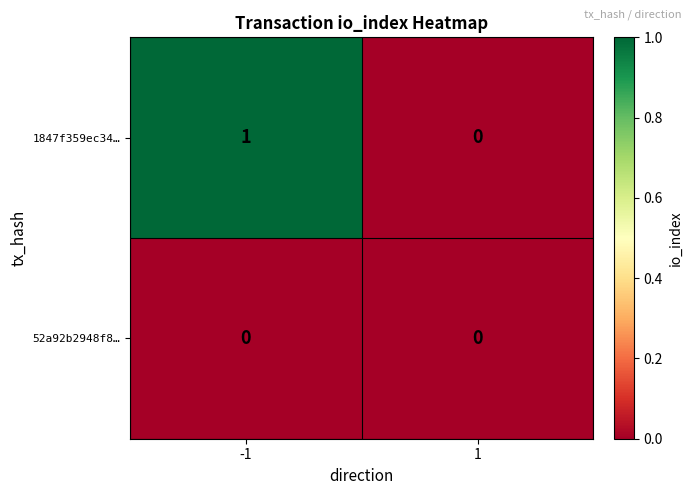

Reading left to right, transcribe all the data shown in this chart.

1847f359ec34…: 1	0
52a92b2948f8…: 0	0